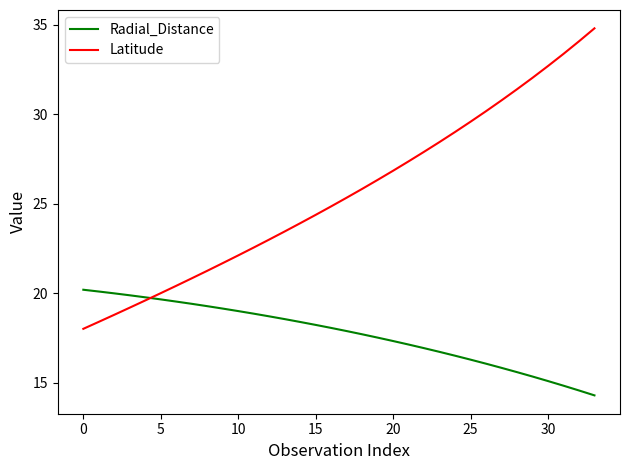

Which series has the largest total across all categories?

Latitude